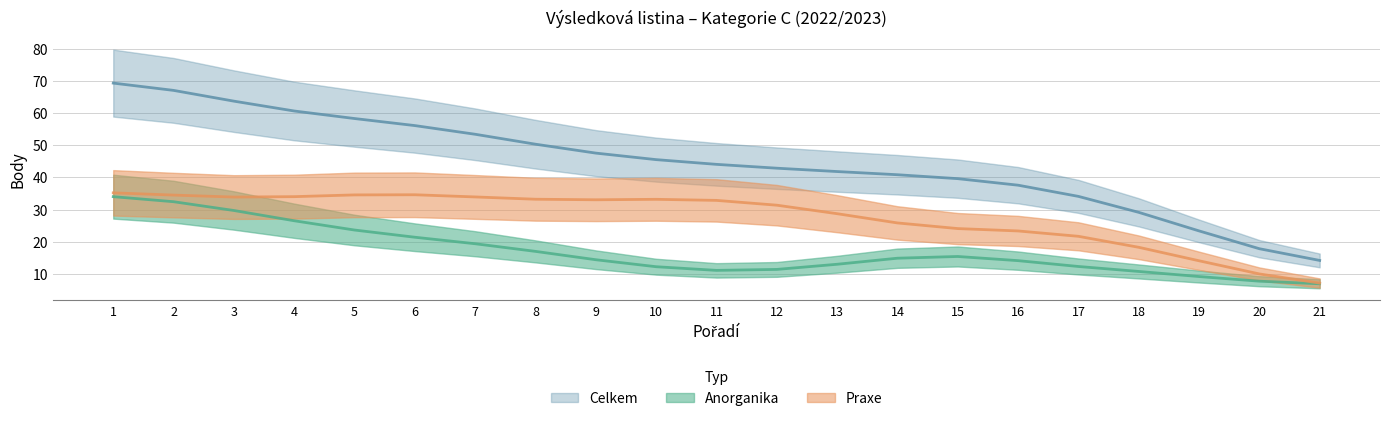

At which label does Praxe reach its peak?

6